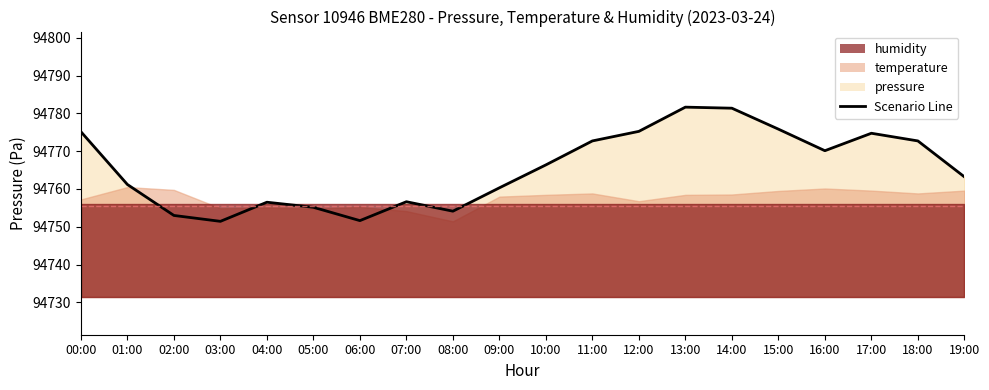

Where does the data first go above 94766?

00:00